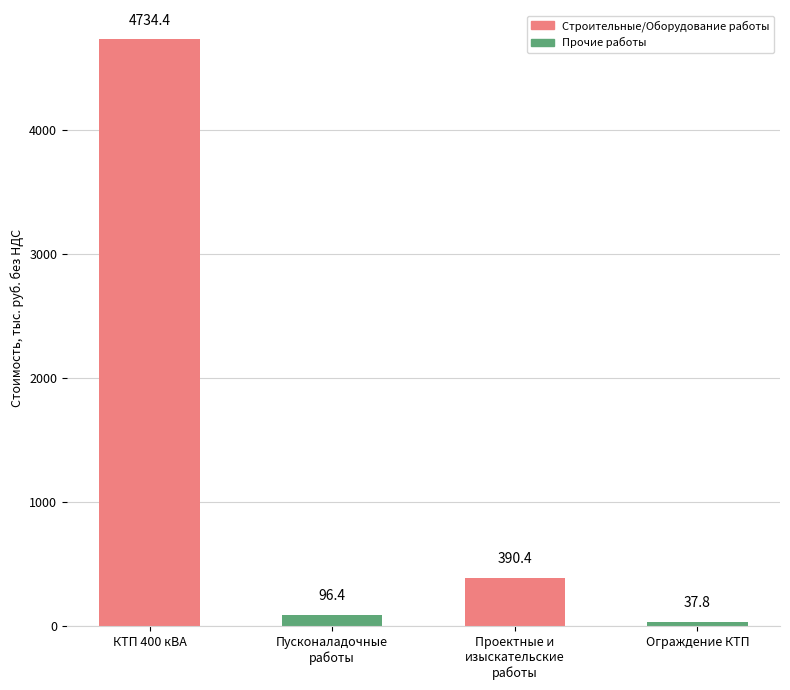

Are the bars horizontal?

No